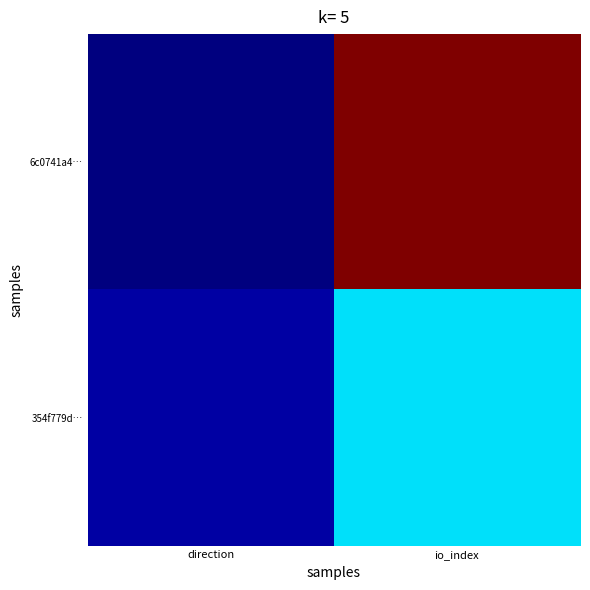

Reading left to right, list all the values displayed in this chart.

6c0741a4…: direction=-1	io_index=60
354f779d…: direction=1	io_index=20